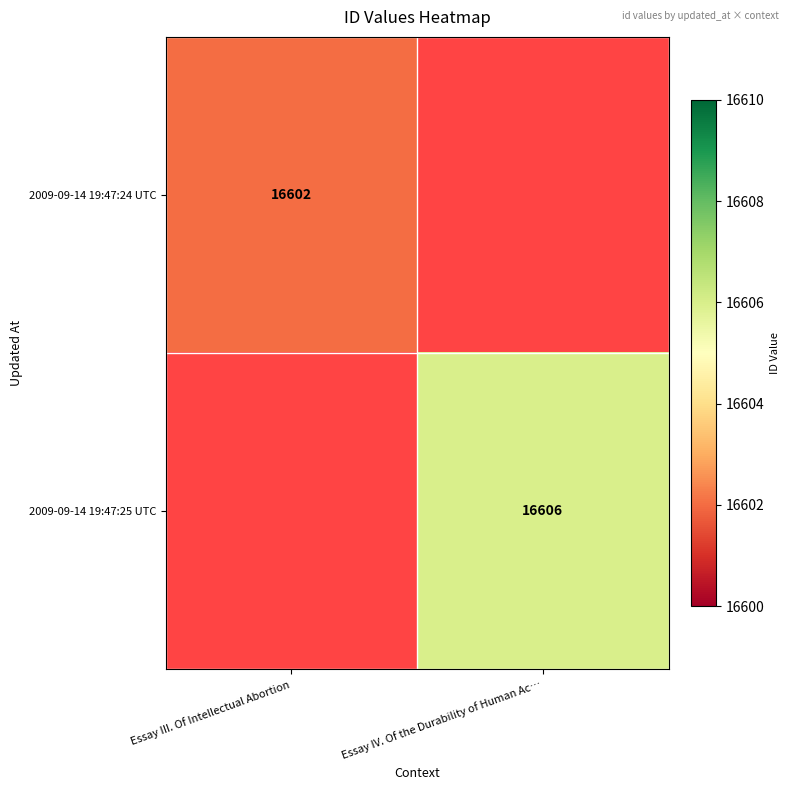

At how many categories does at least one series exceed 16603?

1